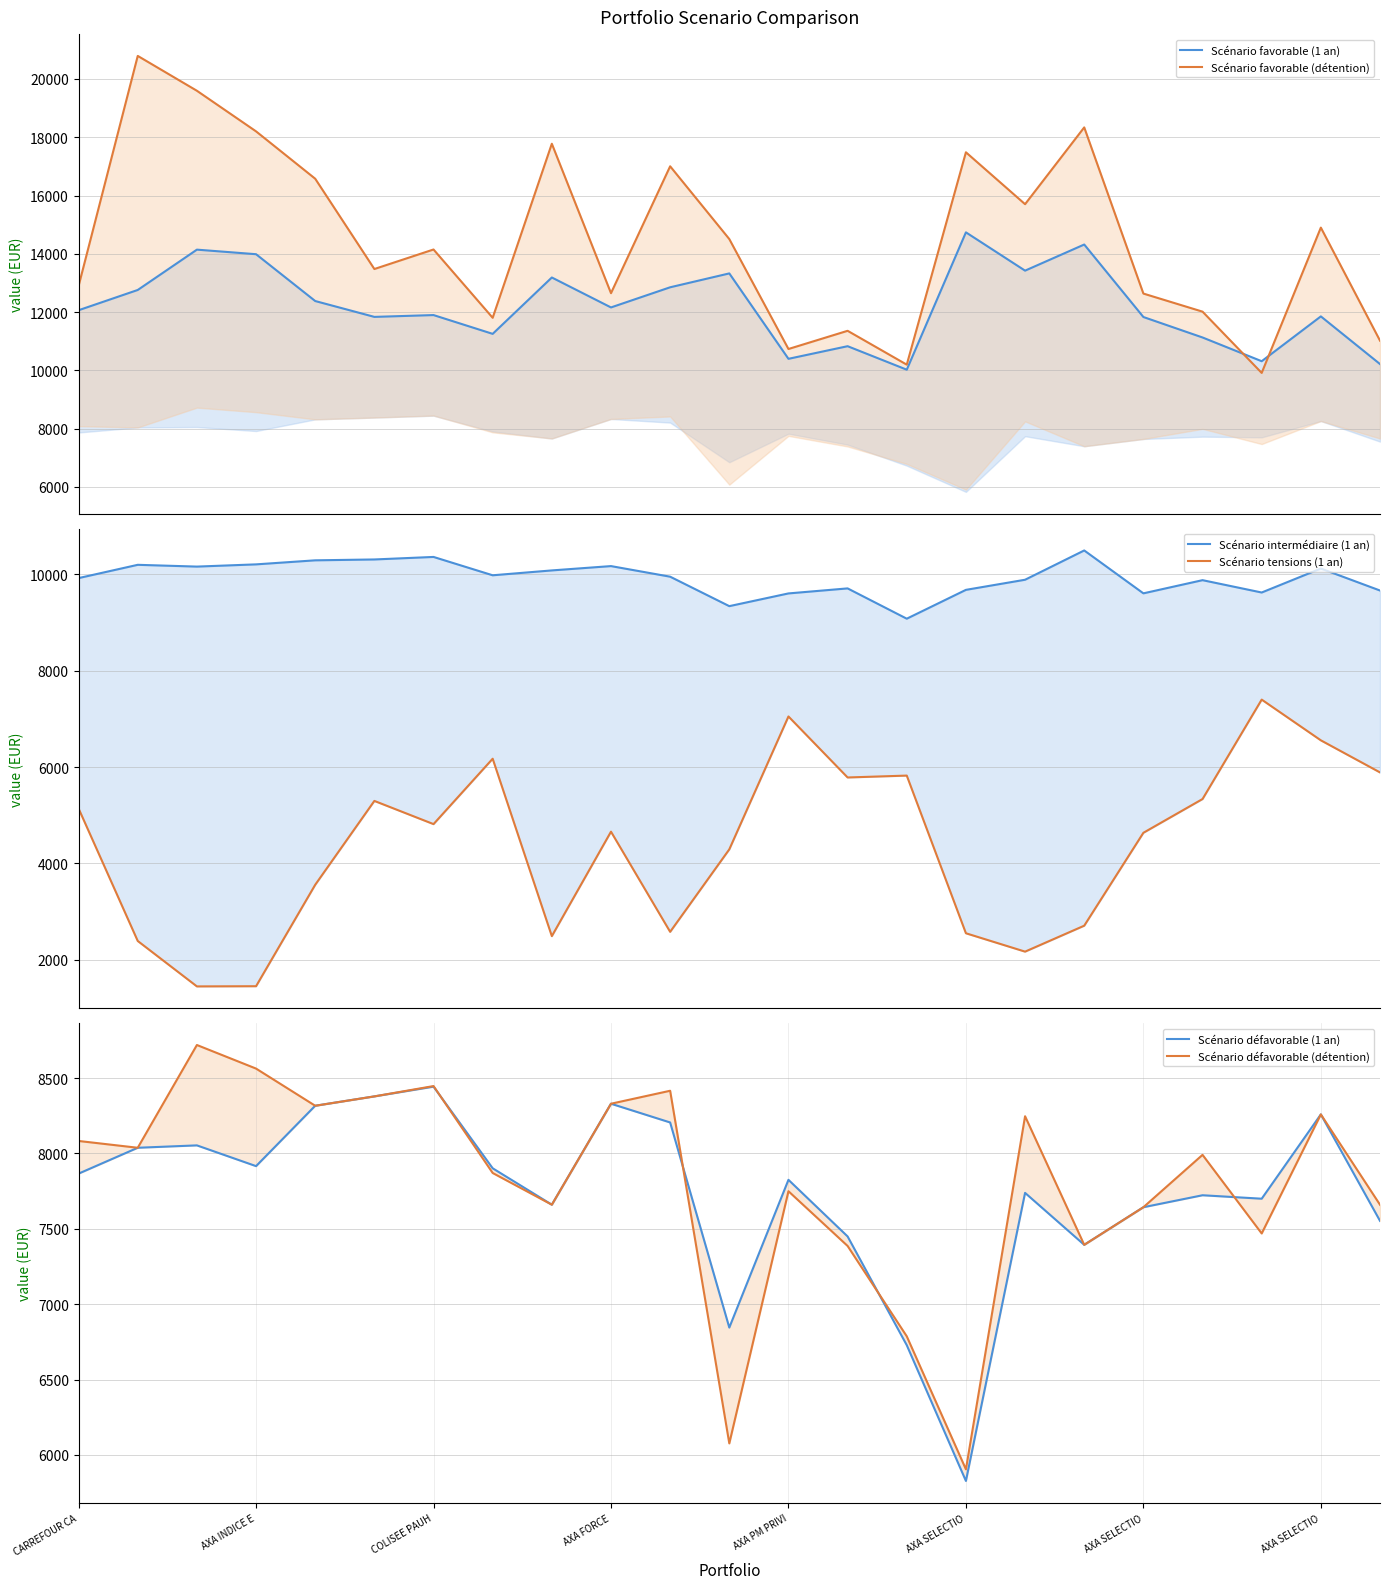

How many data points does each series have?

23